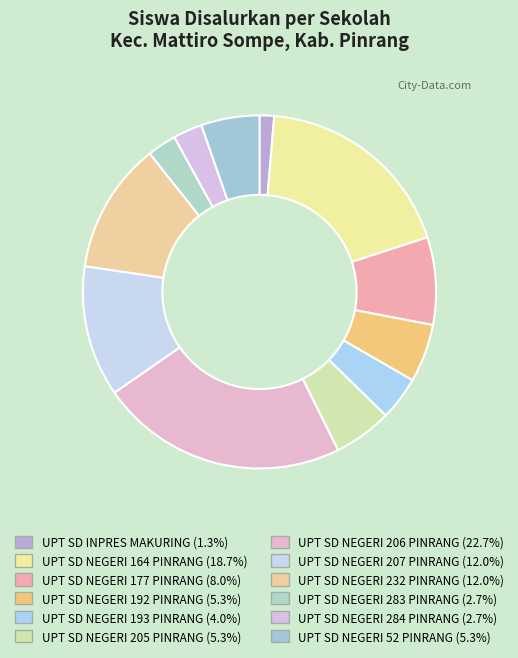

What is the largest slice in the pie chart?

UPT SD NEGERI 206 PINRANG